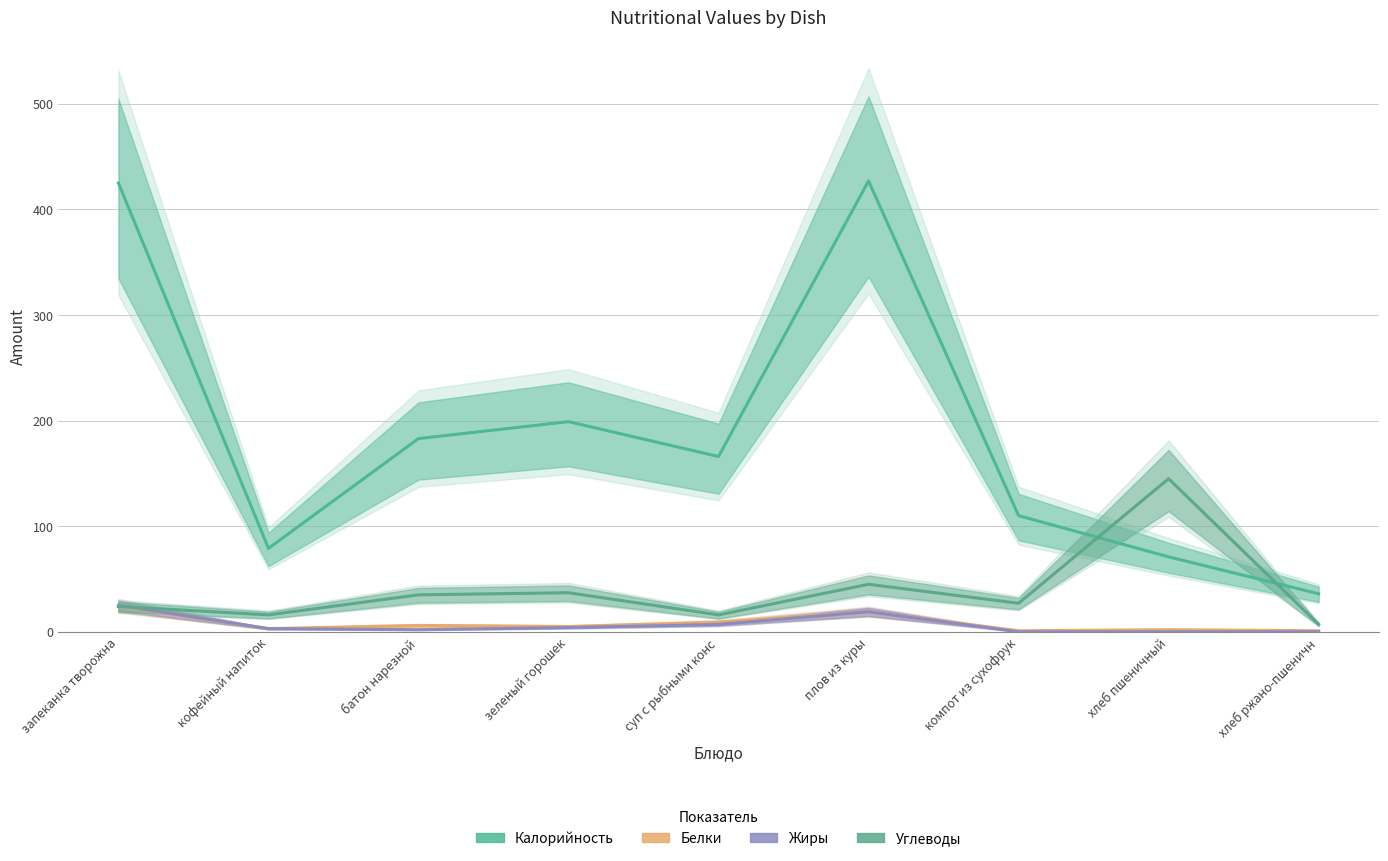

Does the chart display data point markers on the line(s)?

No